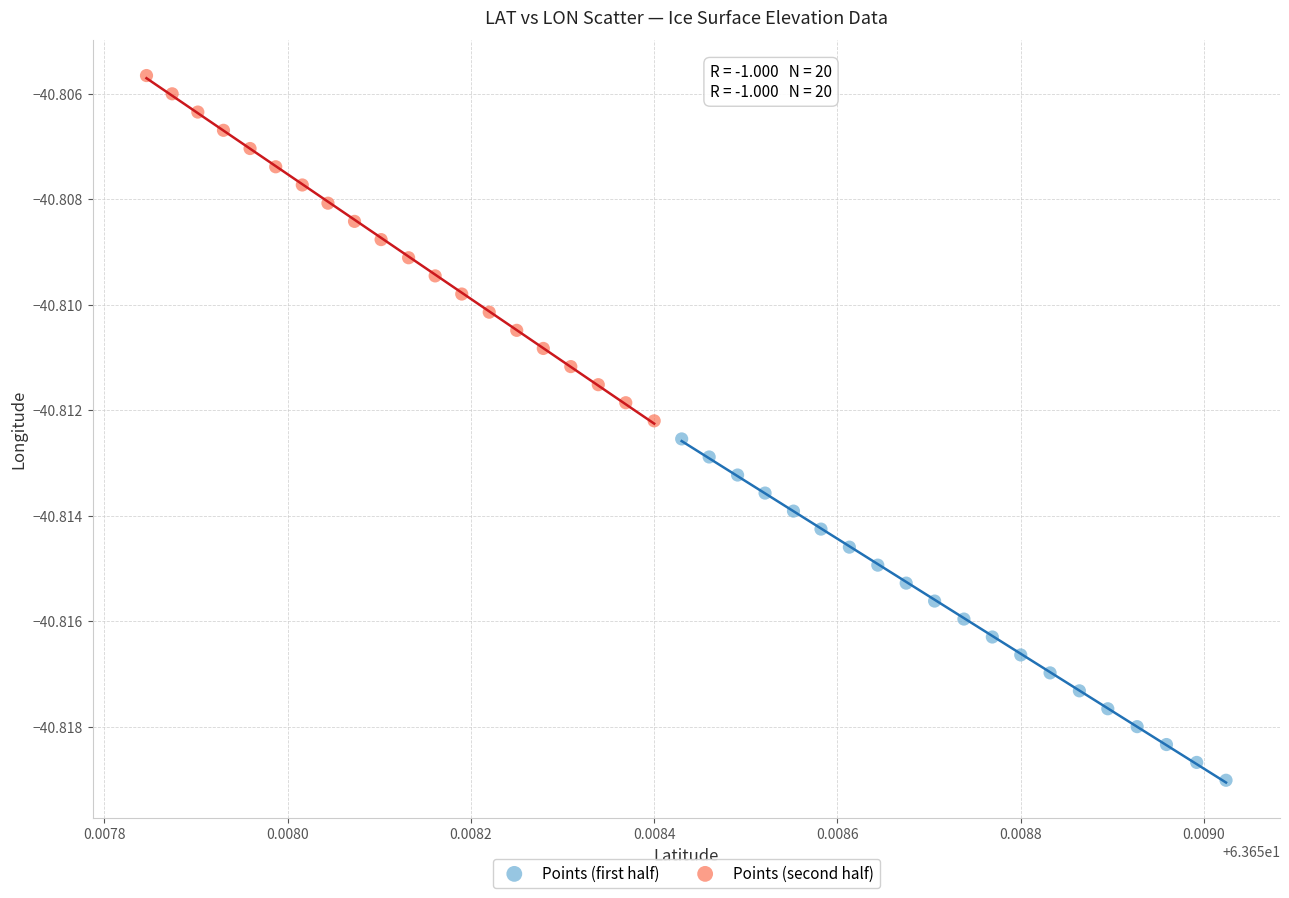

What are all the series names shown in the legend?

Points (first half), Points (second half)